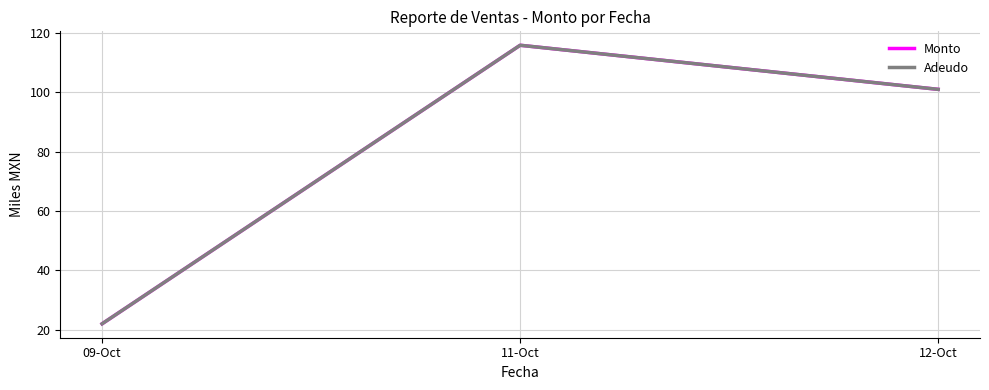

Is it true that Adeudo equals 22.0 at 09-Oct?

True